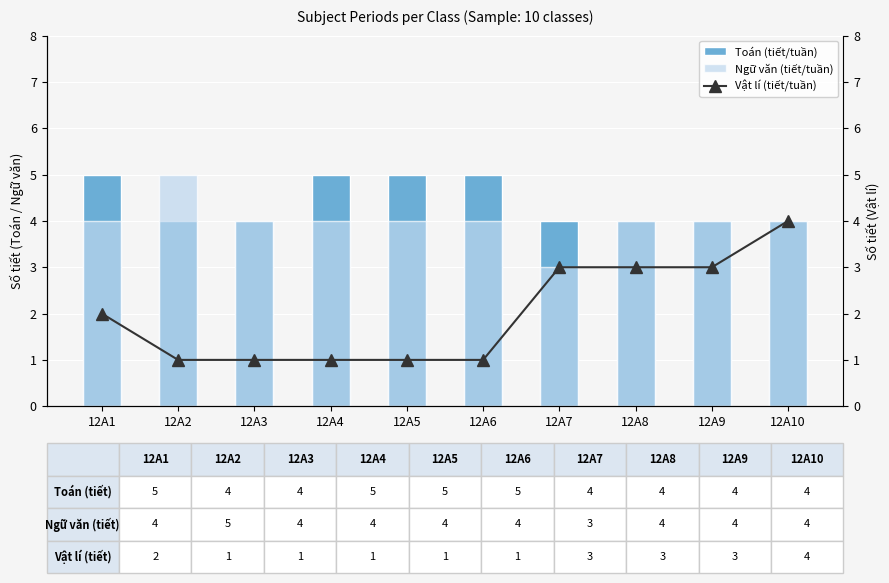

What is the value of the Ngữ văn (tiết/tuần) bar at the 2nd from the left?

5